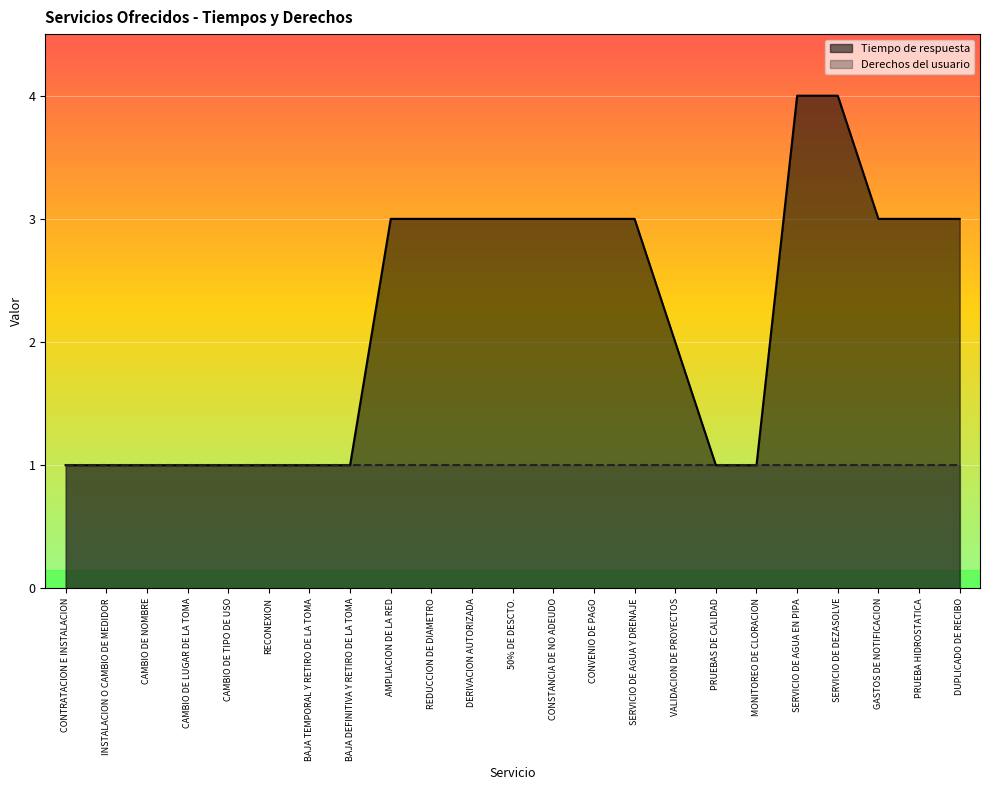

Reading left to right, extract all data points from this chart.

1	1	1	1	1	1	1	1	3	3	3	3	3	3	3	2	1	1	4	4	3	3	3